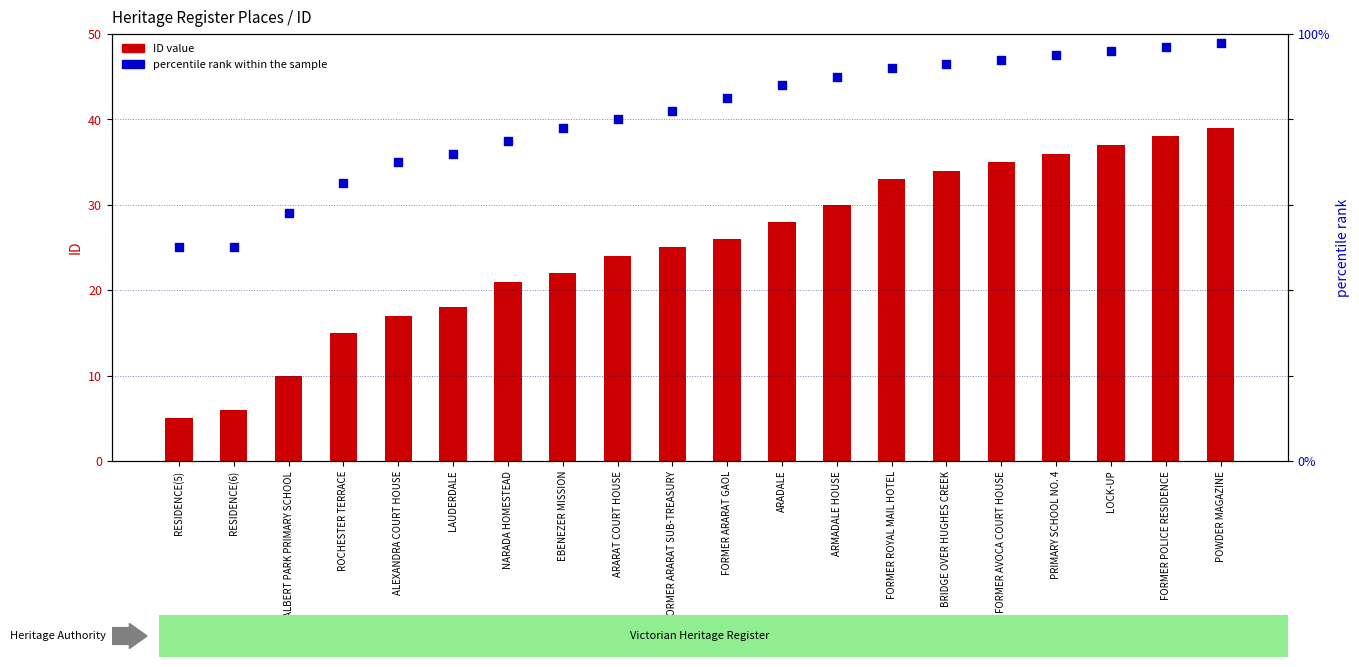

Which series contains the lowest Y value?

ID value